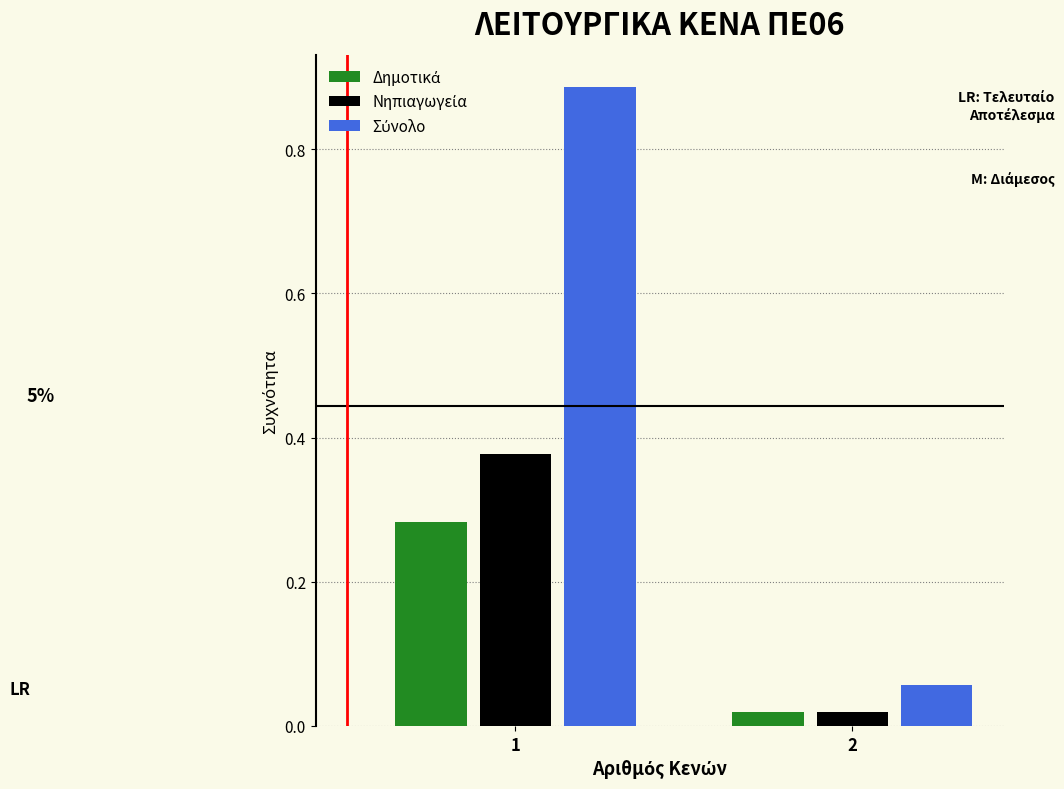

What is the difference between the highest and lowest values at 1?

0.6